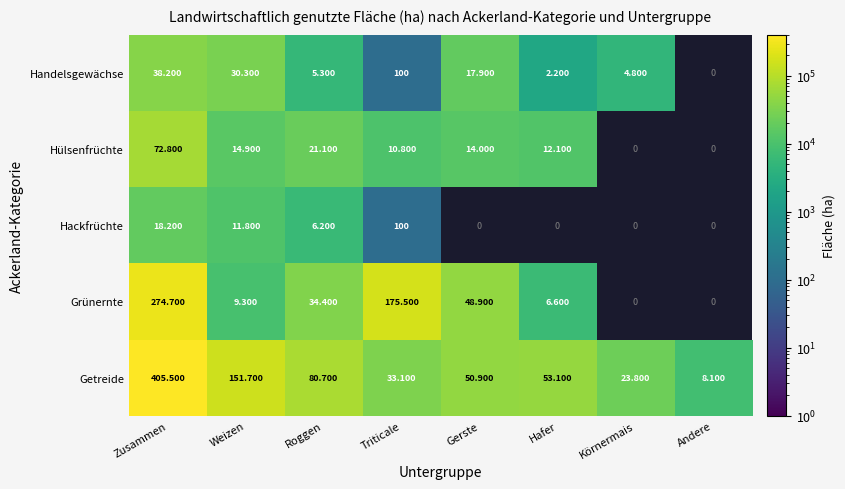

The Grünernte series shows 9300.0 at Weizen. True or false?

True